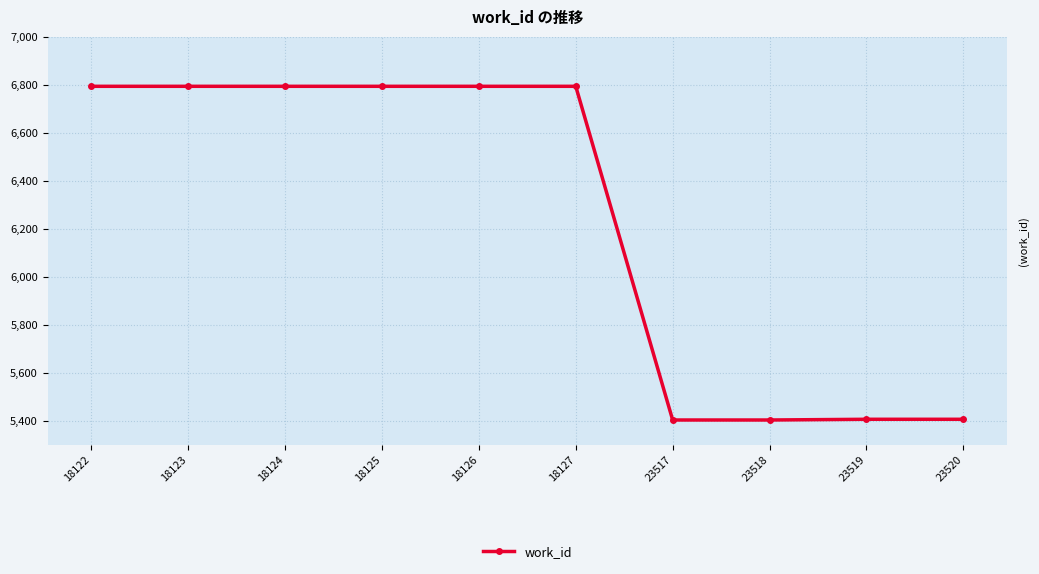

What is the maximum value shown in the chart?

6794